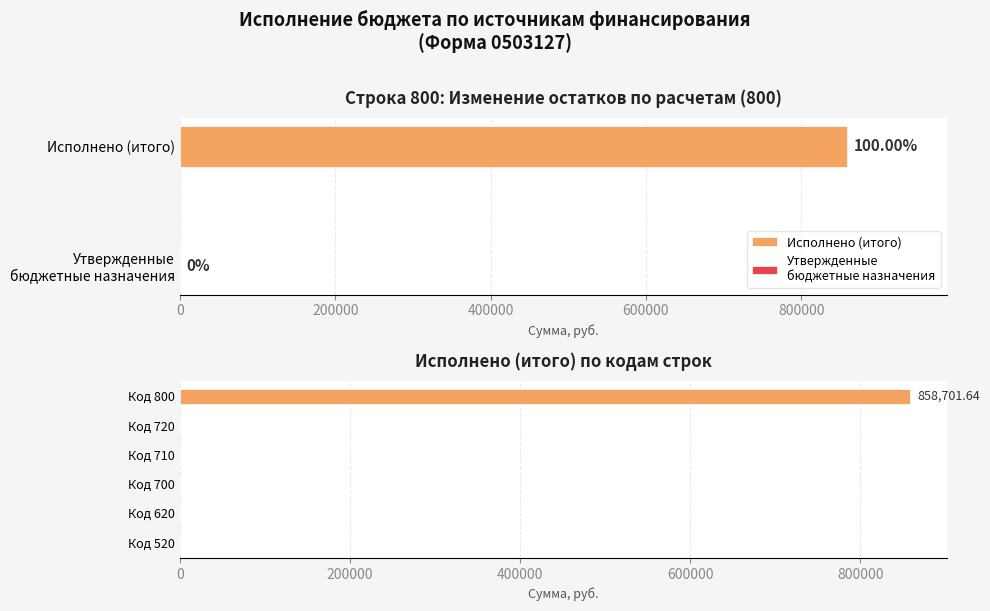

What is the difference between the maximum and minimum values?

858701.6